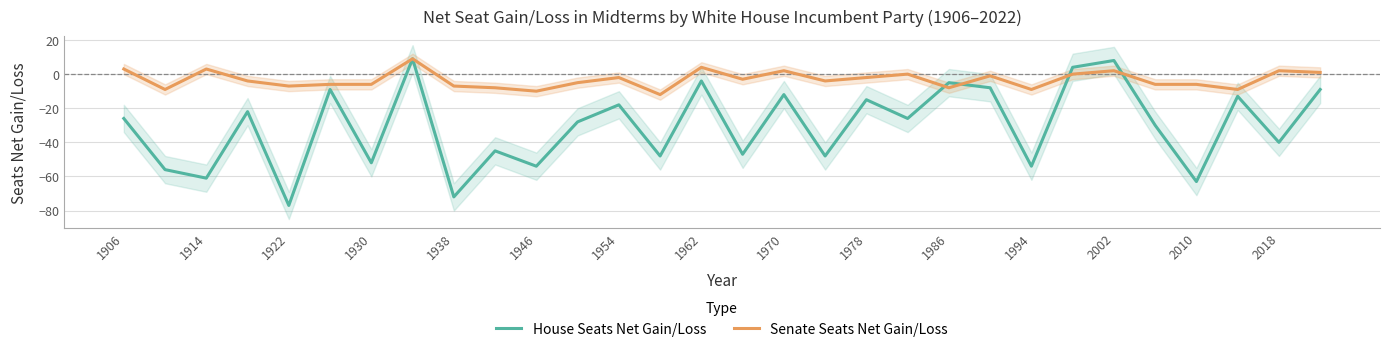

What is the difference between the maximum and minimum values in the Senate Seats Net Gain/Loss series?

21